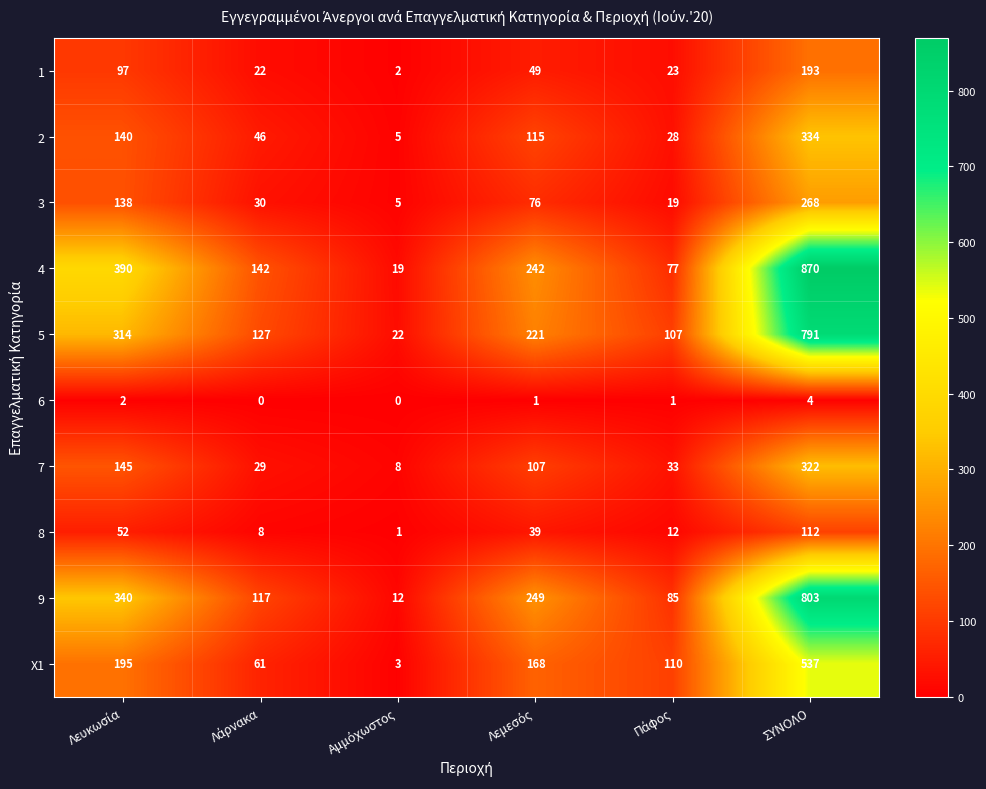

Which series has the widest spread of values?

4